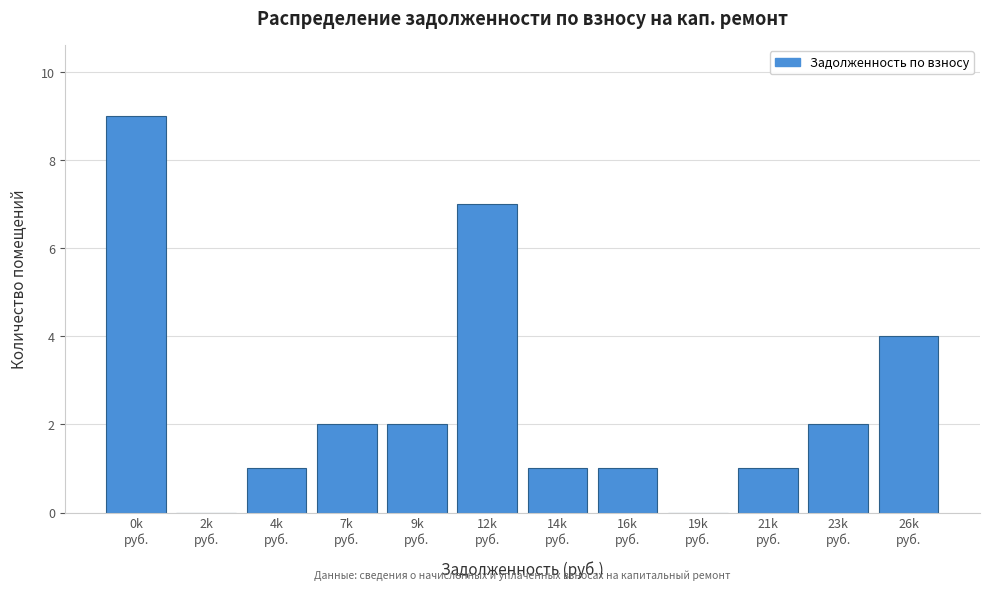

What is the sum of all values?

30